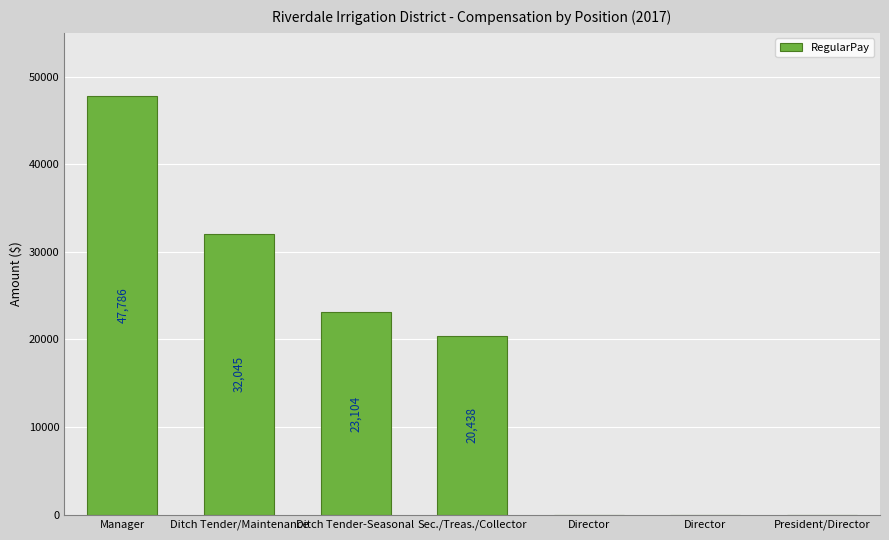

List the labels in order of value, largest first.

Manager, Ditch Tender/Maintenance, Ditch Tender-Seasonal, Sec./Treas./Collector, Director, Director, President/Director